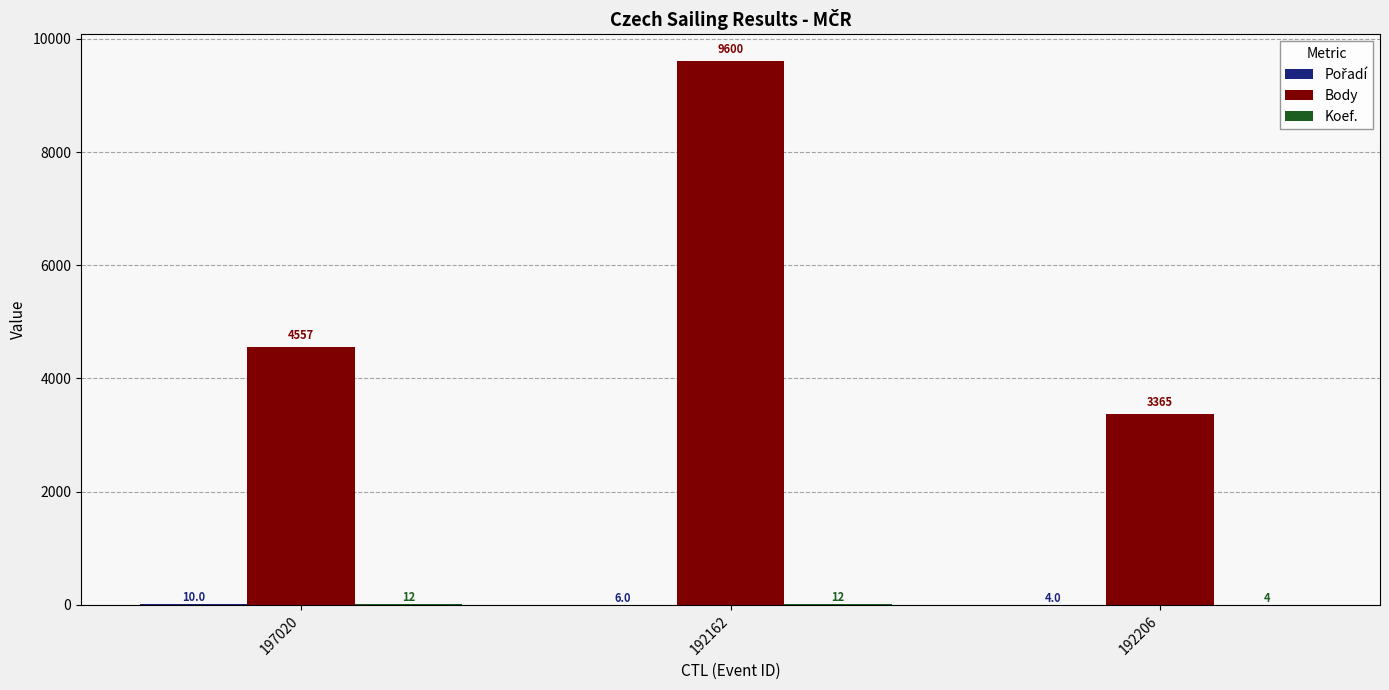

The Body series shows 4557 at 197020. True or false?

True